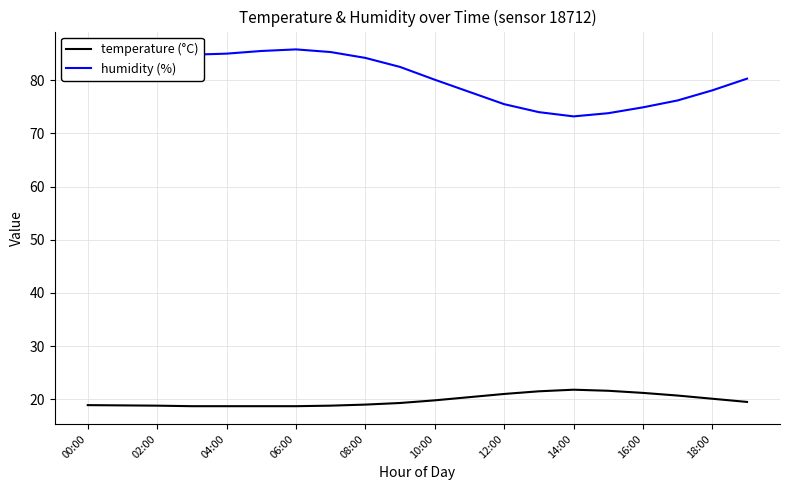

What is the difference between the maximum and minimum values in the temperature (°C) series?

3.1